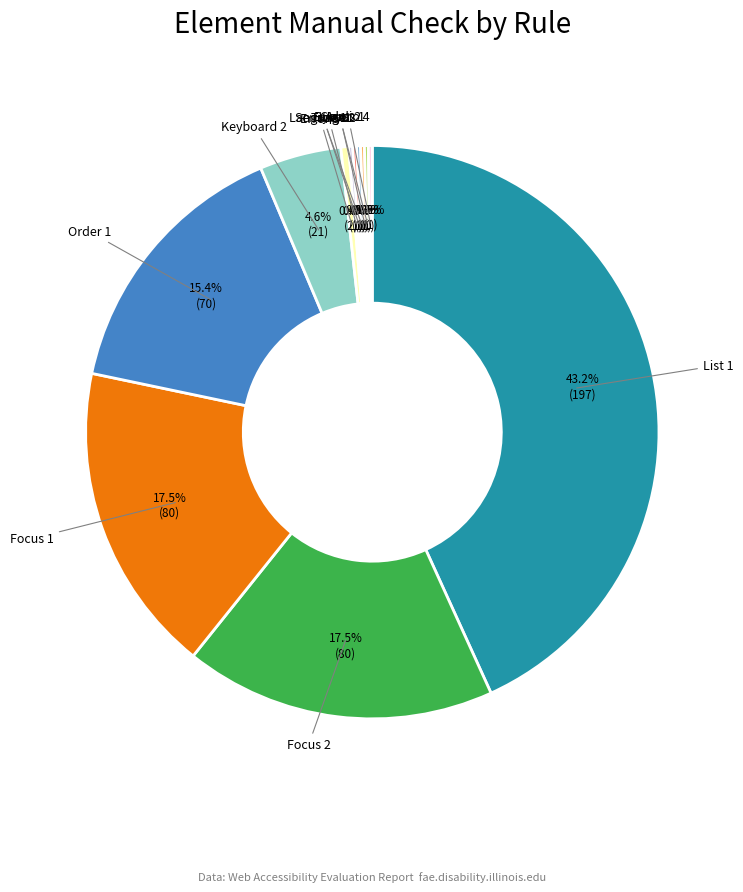

Approximately how many times larger is the value at Focus 1 compared to Error 5?

40.0